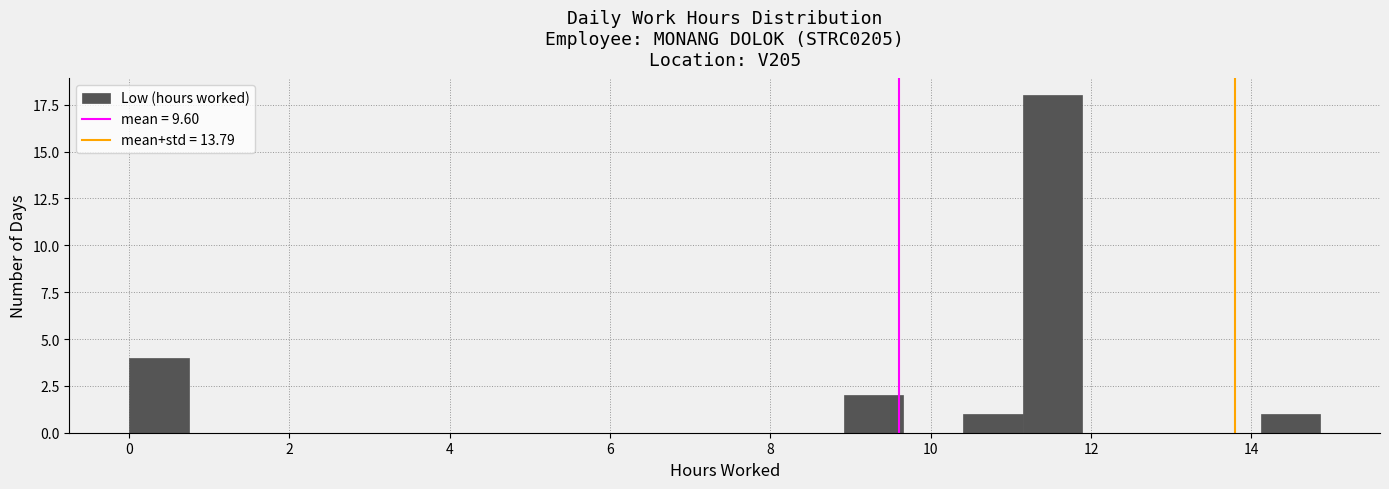

Read against the x-axis, roughly where is the centre of the tallest bar?

11.6